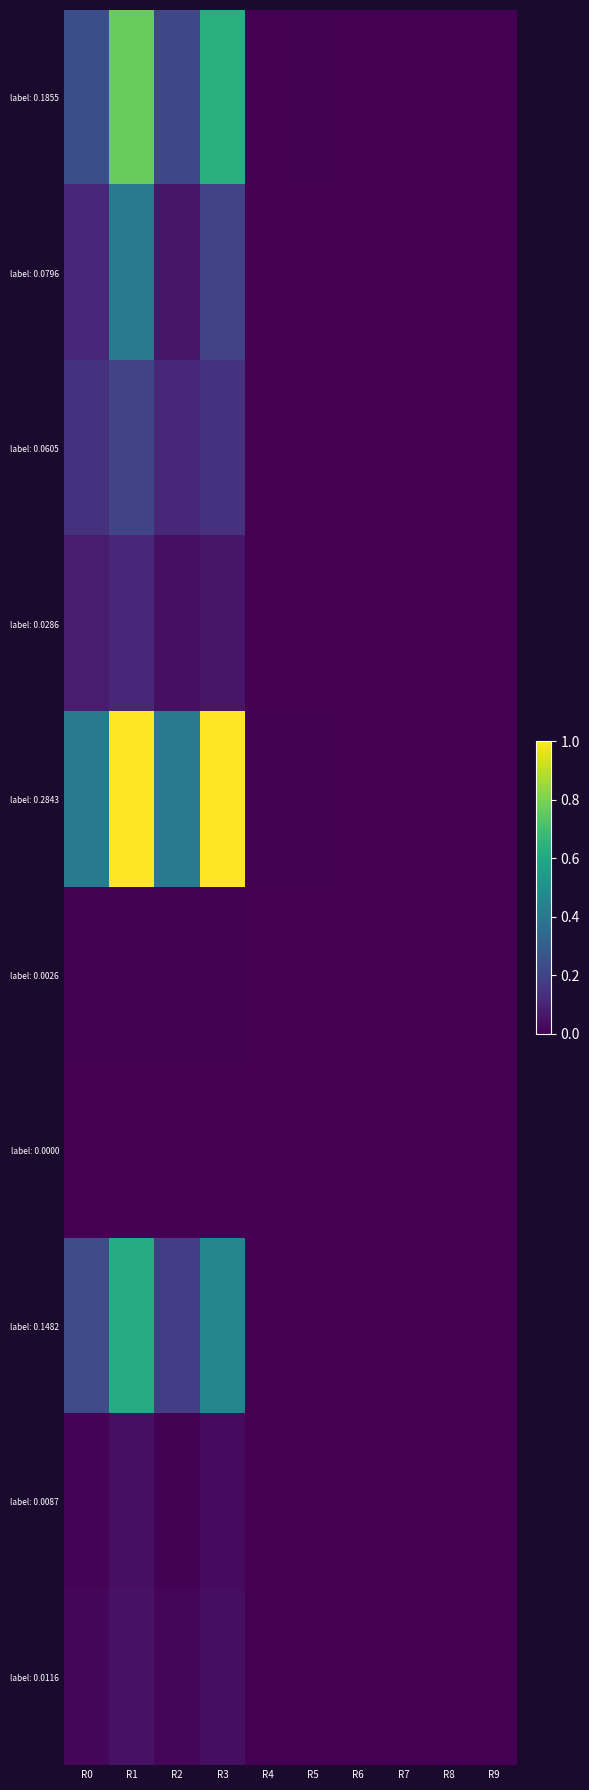

Between R2 and R8, which series saw the biggest shift?

label: 0.2843